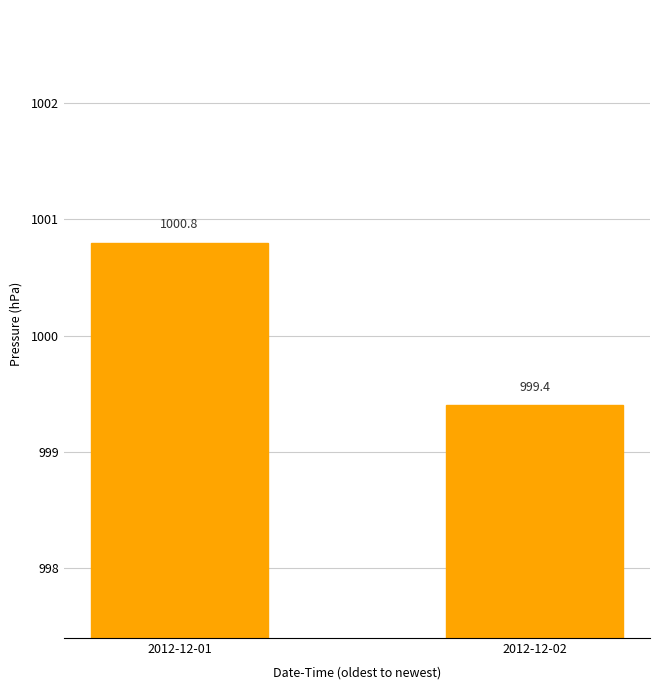

How many bars are there in total?

2